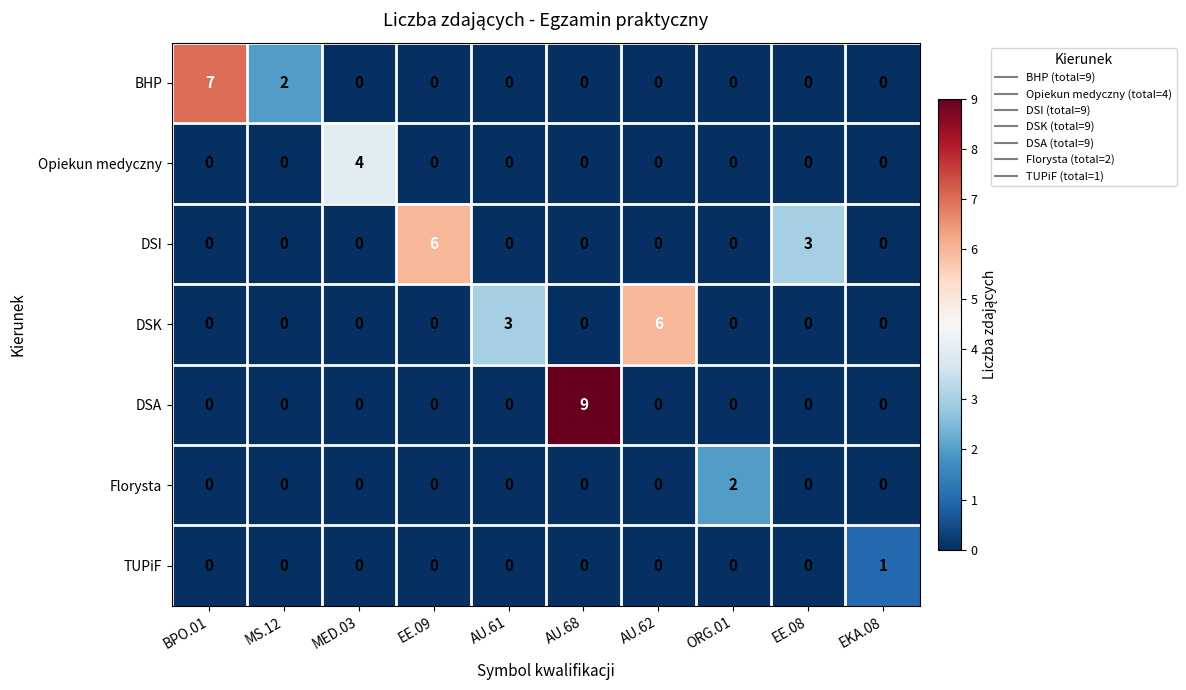

What is the difference between the maximum and minimum values in the DSI series?

6